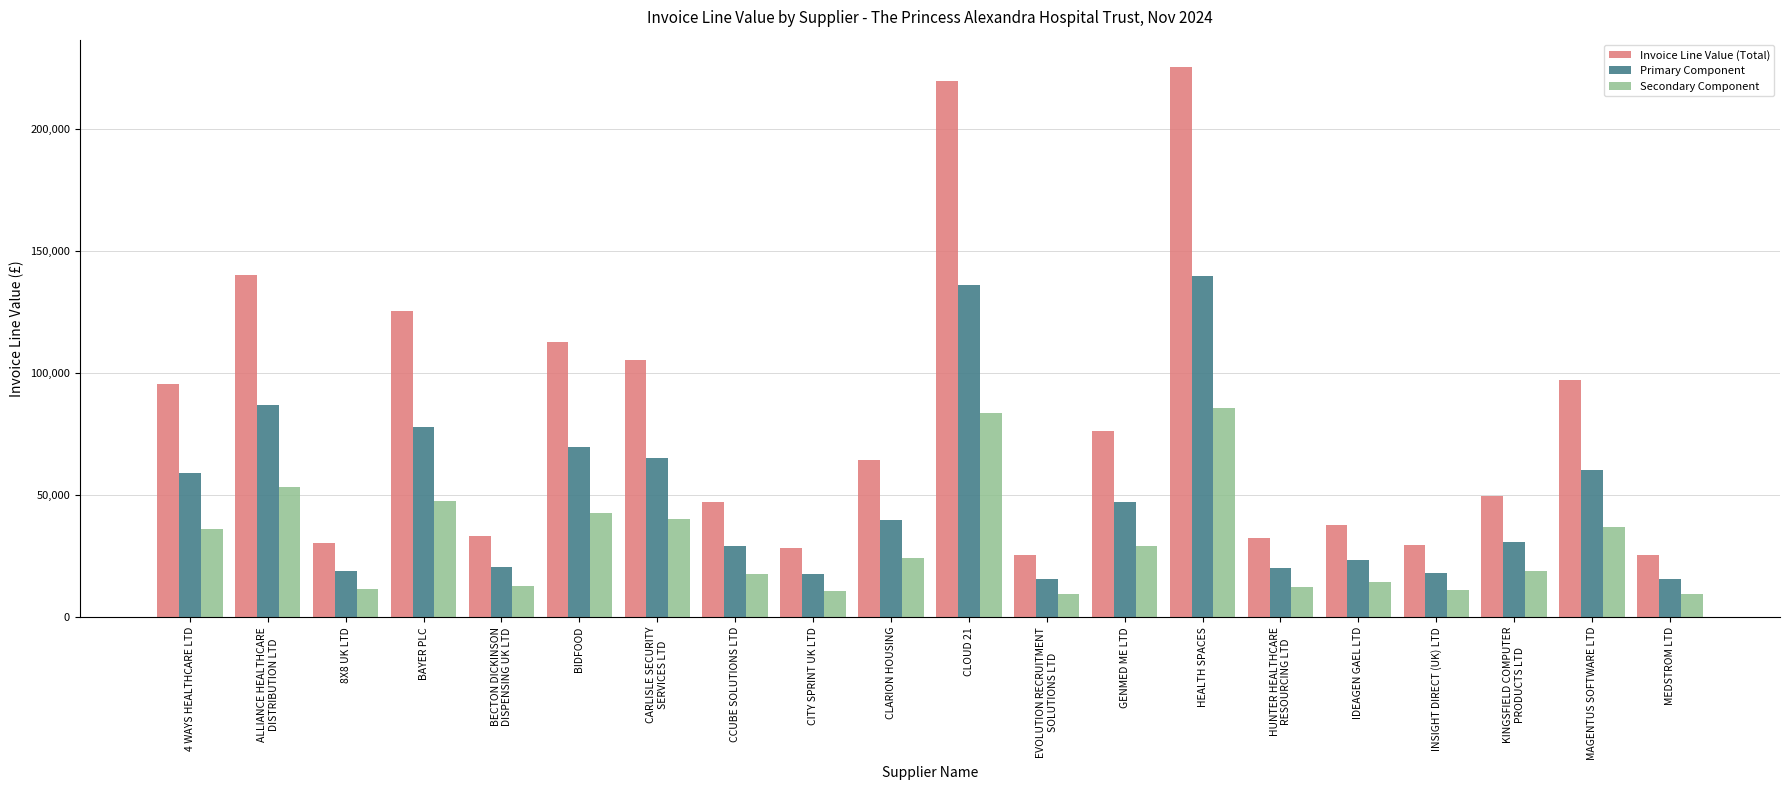

What are all the series names shown in the legend?

Invoice Line Value (Total), Primary Component, Secondary Component